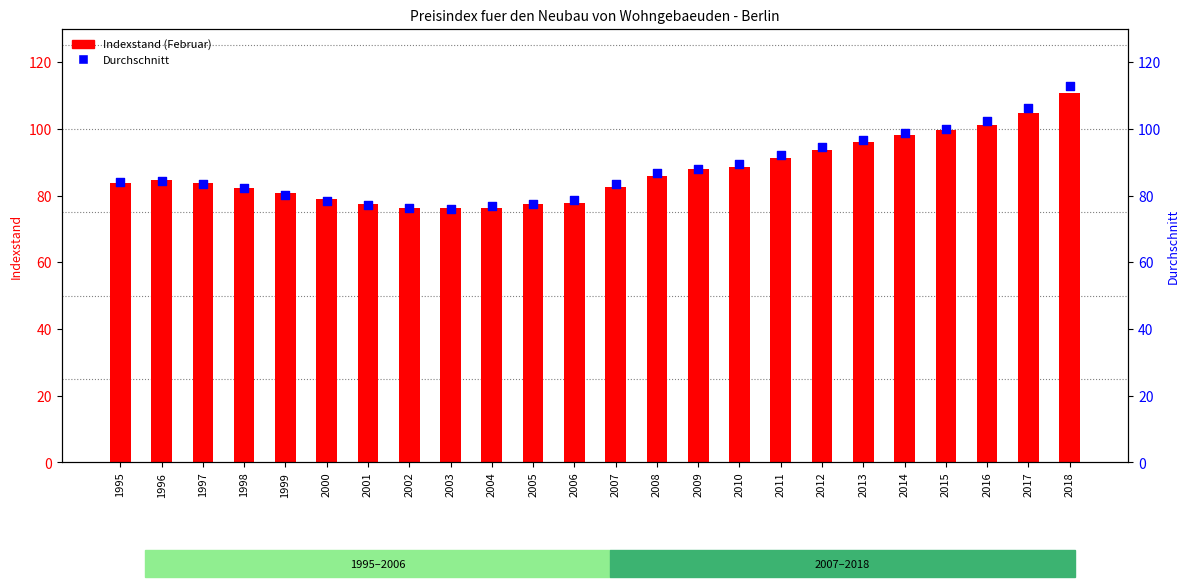

Which series contains the lowest Y value?

Durchschnitt